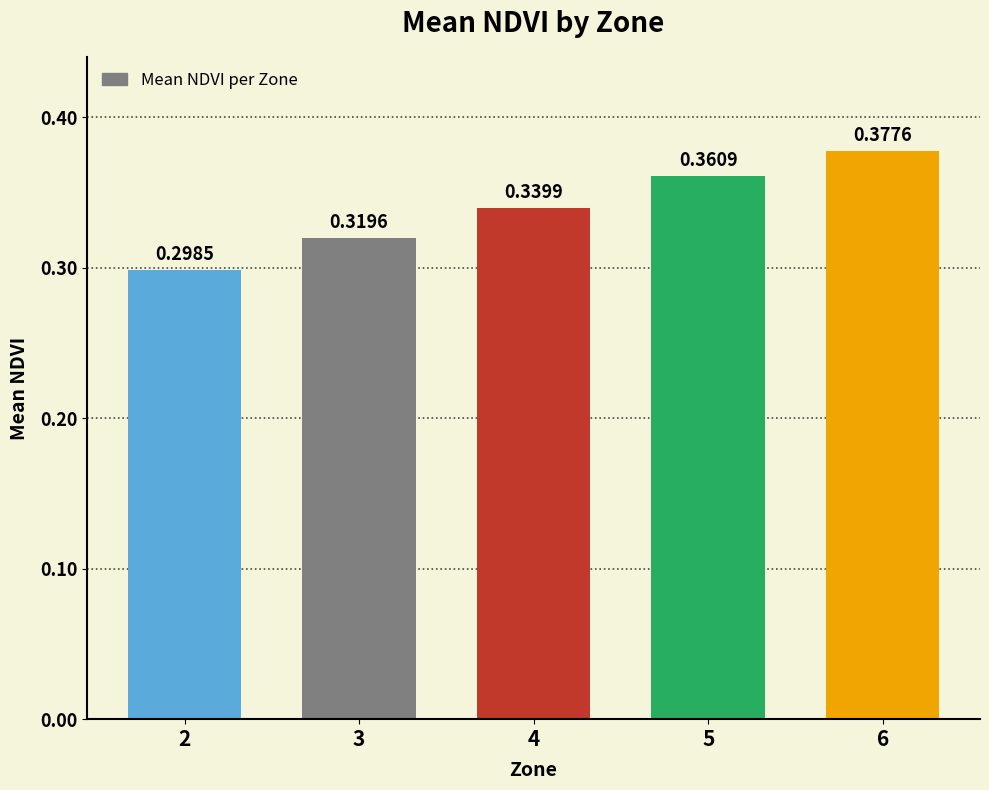

Which has a higher value, 4 or 5?

5